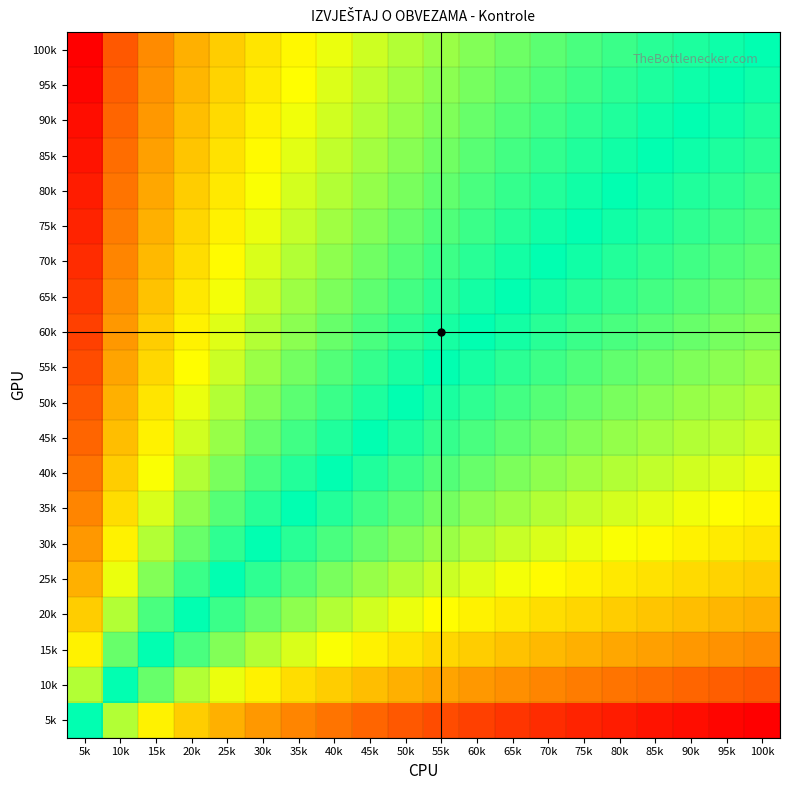

Reading right to left, transcribe all the data shown in this chart.

5k: 100k=0.0	95k=0.0	90k=0.0	85k=0.0	80k=0.0	75k=0.0	70k=0.1	65k=0.1	60k=0.1	55k=0.1	50k=0.1	45k=0.1	40k=0.2	35k=0.2	30k=0.2	25k=0.2	20k=0.3	15k=0.3	10k=0.4	5k=0.5
10k: 100k=0.1	95k=0.1	90k=0.1	85k=0.1	80k=0.2	75k=0.2	70k=0.2	65k=0.2	60k=0.2	55k=0.2	50k=0.2	45k=0.2	40k=0.3	35k=0.3	30k=0.3	25k=0.3	20k=0.4	15k=0.4	10k=0.5	5k=0.6
15k: 100k=0.2	95k=0.2	90k=0.2	85k=0.2	80k=0.2	75k=0.2	70k=0.2	65k=0.3	60k=0.3	55k=0.3	50k=0.3	45k=0.3	40k=0.3	35k=0.4	30k=0.4	25k=0.4	20k=0.5	15k=0.5	10k=0.6	5k=0.7
20k: 100k=0.2	95k=0.2	90k=0.2	85k=0.3	80k=0.3	75k=0.3	70k=0.3	65k=0.3	60k=0.3	55k=0.3	50k=0.3	45k=0.4	40k=0.4	35k=0.4	30k=0.4	25k=0.5	20k=0.5	15k=0.5	10k=0.6	5k=0.7
25k: 100k=0.3	95k=0.3	90k=0.3	85k=0.3	80k=0.3	75k=0.3	70k=0.3	65k=0.3	60k=0.4	55k=0.4	50k=0.4	45k=0.4	40k=0.4	35k=0.4	30k=0.5	25k=0.5	20k=0.5	15k=0.6	10k=0.7	5k=0.8
30k: 100k=0.3	95k=0.3	90k=0.3	85k=0.3	80k=0.3	75k=0.3	70k=0.4	65k=0.4	60k=0.4	55k=0.4	50k=0.4	45k=0.4	40k=0.5	35k=0.5	30k=0.5	25k=0.5	20k=0.6	15k=0.6	10k=0.7	5k=0.8
35k: 100k=0.3	95k=0.3	90k=0.3	85k=0.4	80k=0.4	75k=0.4	70k=0.4	65k=0.4	60k=0.4	55k=0.4	50k=0.4	45k=0.5	40k=0.5	35k=0.5	30k=0.5	25k=0.6	20k=0.6	15k=0.6	10k=0.7	5k=0.8
40k: 100k=0.3	95k=0.4	90k=0.4	85k=0.4	80k=0.4	75k=0.4	70k=0.4	65k=0.4	60k=0.4	55k=0.4	50k=0.5	45k=0.5	40k=0.5	35k=0.5	30k=0.5	25k=0.6	20k=0.6	15k=0.7	10k=0.7	5k=0.8
45k: 100k=0.4	95k=0.4	90k=0.4	85k=0.4	80k=0.4	75k=0.4	70k=0.4	65k=0.4	60k=0.5	55k=0.5	50k=0.5	45k=0.5	40k=0.5	35k=0.5	30k=0.6	25k=0.6	20k=0.6	15k=0.7	10k=0.8	5k=0.9
50k: 100k=0.4	95k=0.4	90k=0.4	85k=0.4	80k=0.4	75k=0.4	70k=0.4	65k=0.5	60k=0.5	55k=0.5	50k=0.5	45k=0.5	40k=0.5	35k=0.6	30k=0.6	25k=0.6	20k=0.7	15k=0.7	10k=0.8	5k=0.9
55k: 100k=0.4	95k=0.4	90k=0.4	85k=0.4	80k=0.4	75k=0.4	70k=0.5	65k=0.5	60k=0.5	55k=0.5	50k=0.5	45k=0.5	40k=0.6	35k=0.6	30k=0.6	25k=0.6	20k=0.7	15k=0.7	10k=0.8	5k=0.9
60k: 100k=0.4	95k=0.4	90k=0.4	85k=0.4	80k=0.5	75k=0.5	70k=0.5	65k=0.5	60k=0.5	55k=0.5	50k=0.5	45k=0.5	40k=0.6	35k=0.6	30k=0.6	25k=0.6	20k=0.7	15k=0.7	10k=0.8	5k=0.9
65k: 100k=0.4	95k=0.4	90k=0.4	85k=0.5	80k=0.5	75k=0.5	70k=0.5	65k=0.5	60k=0.5	55k=0.5	50k=0.5	45k=0.6	40k=0.6	35k=0.6	30k=0.6	25k=0.7	20k=0.7	15k=0.7	10k=0.8	5k=0.9
70k: 100k=0.4	95k=0.4	90k=0.5	85k=0.5	80k=0.5	75k=0.5	70k=0.5	65k=0.5	60k=0.5	55k=0.5	50k=0.6	45k=0.6	40k=0.6	35k=0.6	30k=0.6	25k=0.7	20k=0.7	15k=0.8	10k=0.8	5k=0.9
75k: 100k=0.5	95k=0.5	90k=0.5	85k=0.5	80k=0.5	75k=0.5	70k=0.5	65k=0.5	60k=0.5	55k=0.6	50k=0.6	45k=0.6	40k=0.6	35k=0.6	30k=0.7	25k=0.7	20k=0.7	15k=0.8	10k=0.8	5k=1.0
80k: 100k=0.5	95k=0.5	90k=0.5	85k=0.5	80k=0.5	75k=0.5	70k=0.5	65k=0.5	60k=0.5	55k=0.6	50k=0.6	45k=0.6	40k=0.6	35k=0.6	30k=0.7	25k=0.7	20k=0.7	15k=0.8	10k=0.8	5k=1.0
85k: 100k=0.5	95k=0.5	90k=0.5	85k=0.5	80k=0.5	75k=0.5	70k=0.5	65k=0.5	60k=0.6	55k=0.6	50k=0.6	45k=0.6	40k=0.6	35k=0.6	30k=0.7	25k=0.7	20k=0.7	15k=0.8	10k=0.9	5k=1.0
90k: 100k=0.5	95k=0.5	90k=0.5	85k=0.5	80k=0.5	75k=0.5	70k=0.5	65k=0.6	60k=0.6	55k=0.6	50k=0.6	45k=0.6	40k=0.6	35k=0.7	30k=0.7	25k=0.7	20k=0.8	15k=0.8	10k=0.9	5k=1.0
95k: 100k=0.5	95k=0.5	90k=0.5	85k=0.5	80k=0.5	75k=0.5	70k=0.6	65k=0.6	60k=0.6	55k=0.6	50k=0.6	45k=0.6	40k=0.6	35k=0.7	30k=0.7	25k=0.7	20k=0.8	15k=0.8	10k=0.9	5k=1.0
100k: 100k=0.5	95k=0.5	90k=0.5	85k=0.5	80k=0.5	75k=0.5	70k=0.6	65k=0.6	60k=0.6	55k=0.6	50k=0.6	45k=0.6	40k=0.7	35k=0.7	30k=0.7	25k=0.7	20k=0.8	15k=0.8	10k=0.9	5k=1.0